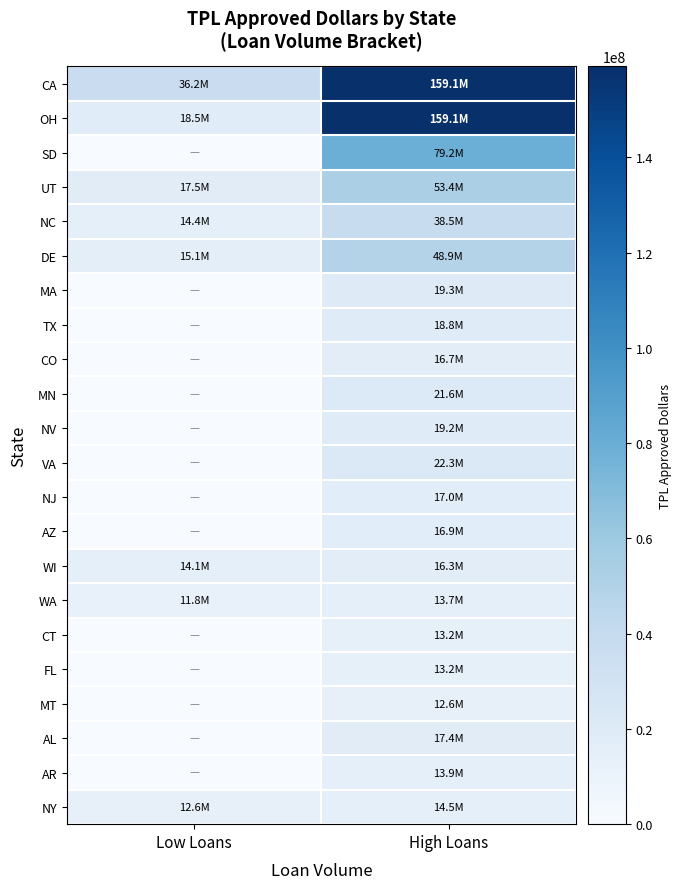

How many distinct data groups are displayed?

22